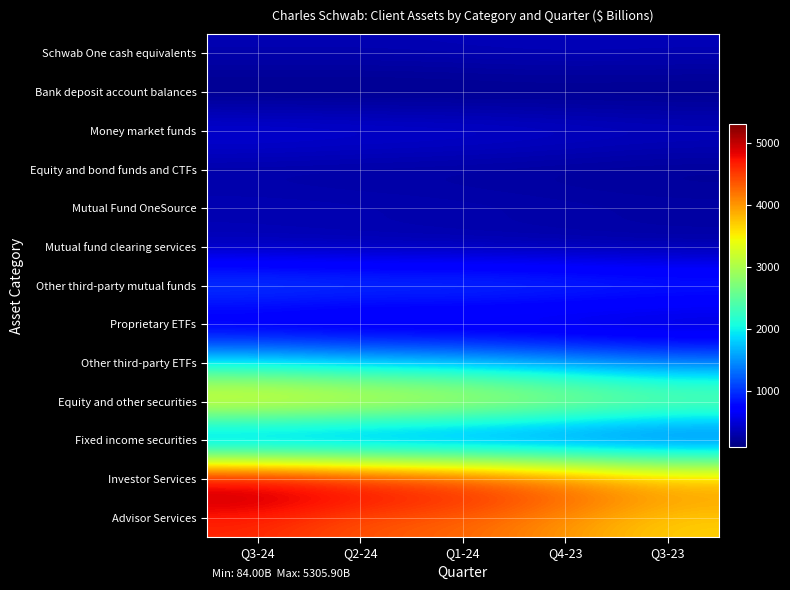

Reading left to right, transcribe all the data shown in this chart.

Schwab One cash equivalents: Q3-24=334.1	Q2-24=330.7	Q1-24=348.2	Q4-23=368.3	Q3-23=353.1
Bank deposit account balances: Q3-24=84.0	Q2-24=84.5	Q1-24=90.2	Q4-23=97.4	Q3-23=99.5
Money market funds: Q3-24=562.1	Q2-24=533.6	Q1-24=515.7	Q4-23=476.4	Q3-23=436.3
Equity and bond funds and CTFs: Q3-24=228.9	Q2-24=214.4	Q1-24=206.0	Q4-23=186.7	Q3-23=167.9
Mutual Fund OneSource: Q3-24=358.0	Q2-24=344.8	Q1-24=329.2	Q4-23=306.2	Q3-23=288.0
Mutual fund clearing services: Q3-24=280.8	Q2-24=264.7	Q1-24=248.1	Q4-23=233.4	Q3-23=216.9
Other third-party mutual funds: Q3-24=1236.5	Q2-24=1177.5	Q1-24=1182.9	Q4-23=1126.5	Q3-23=1055.3
Proprietary ETFs: Q3-24=385.9	Q2-24=349.6	Q1-24=342.9	Q4-23=319.4	Q3-23=286.2
Other third-party ETFs: Q3-24=1888.2	Q2-24=1738.6	Q1-24=1676.6	Q4-23=1521.7	Q3-23=1352.6
Equity and other securities: Q3-24=3839.6	Q2-24=3648.8	Q1-24=3467.7	Q4-23=3163.5	Q3-23=2886.4
Fixed income securities: Q3-24=795.4	Q2-24=792.0	Q1-24=779.0	Q4-23=779.7	Q3-23=747.4
Investor Services: Q3-24=5305.9	Q2-24=5055.7	Q1-24=4852.2	Q4-23=4519.1	Q3-23=4157.7
Advisor Services: Q3-24=4614.6	Q2-24=4351.8	Q1-24=4266.2	Q4-23=3997.5	Q3-23=3666.8